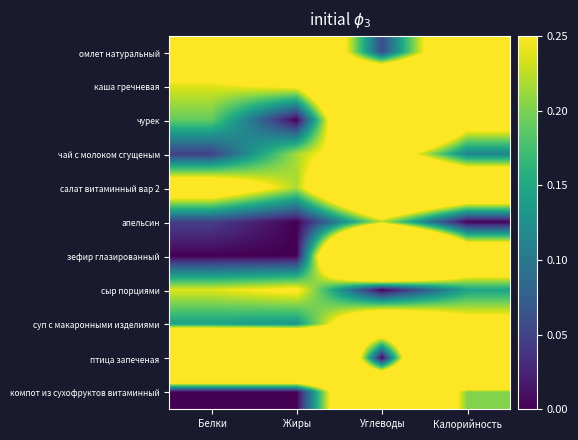

Count the number of categories in the chart.

4